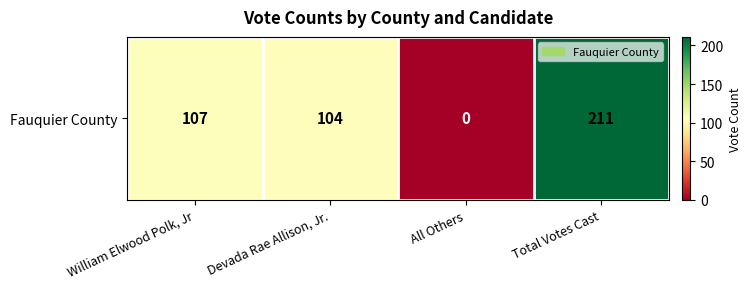

Rank the categories by value from lowest to highest.

All Others, Devada Rae Allison, Jr., William Elwood Polk, Jr, Total Votes Cast